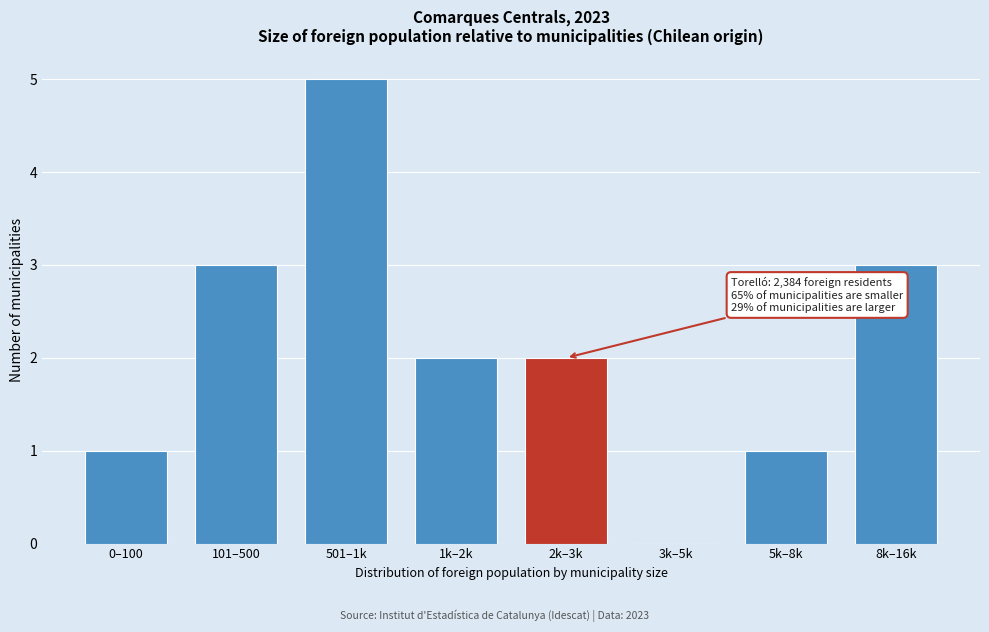

Reading left to right, transcribe all the data shown in this chart.

0–100=1	101–500=3	501–1k=5	1k–2k=2	2k–3k=2	3k–5k=0	5k–8k=1	8k–16k=3